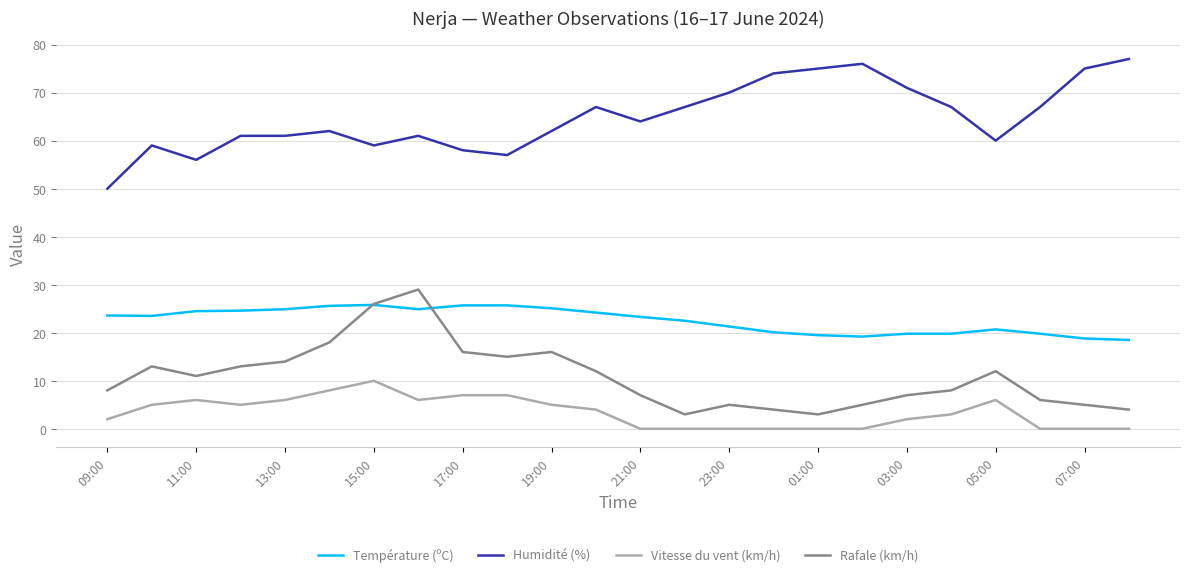

Is this an area chart (filled region under the line)?

No